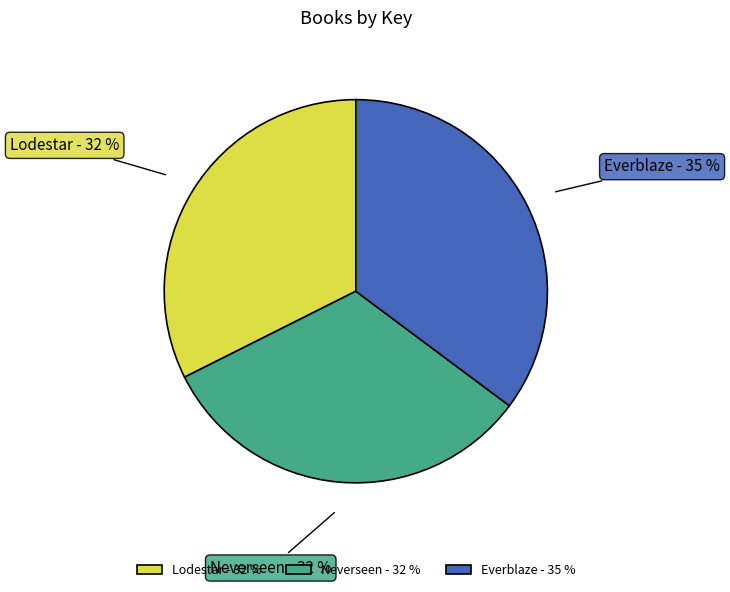

To the nearest percent, what is the average slice percentage?

33%